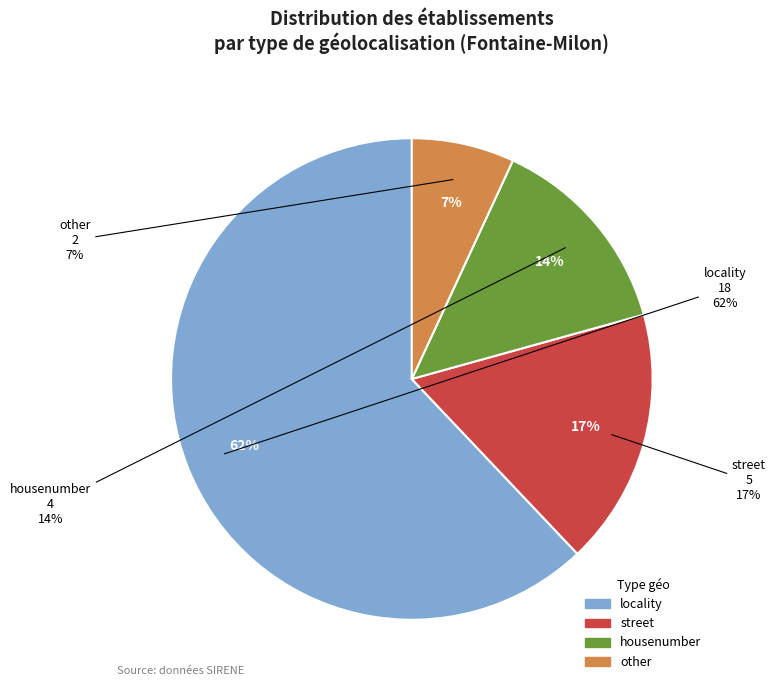

To the nearest percent, what is the average slice percentage?

25%